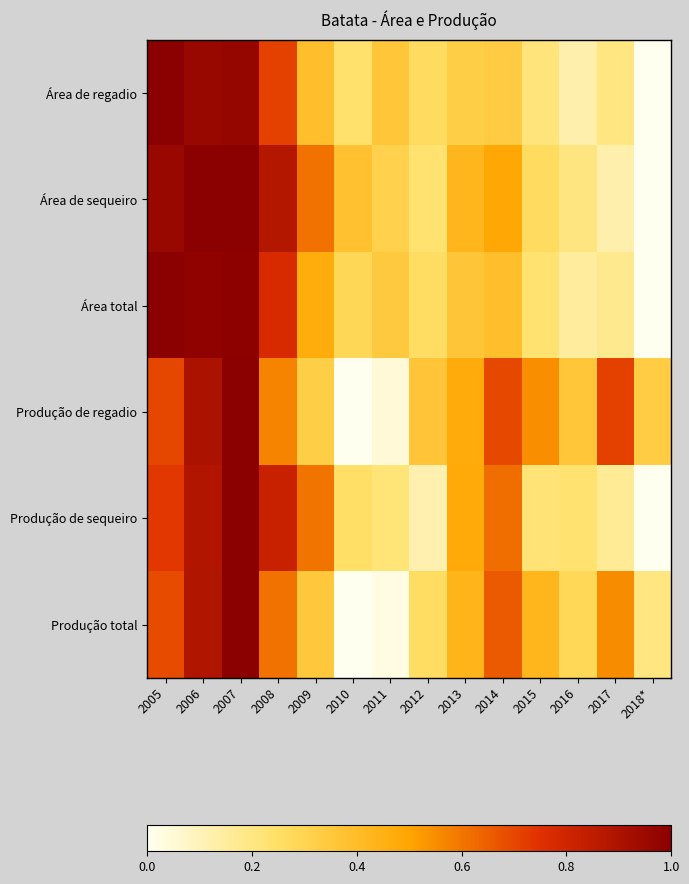

At how many categories does at least one series exceed 0?

14